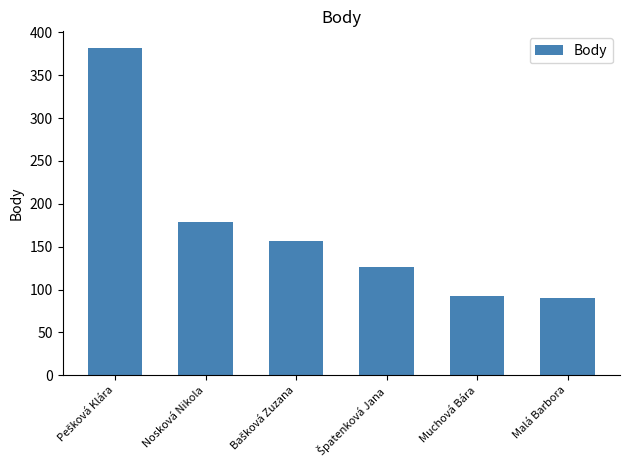

What is the minimum value shown in the chart?

90